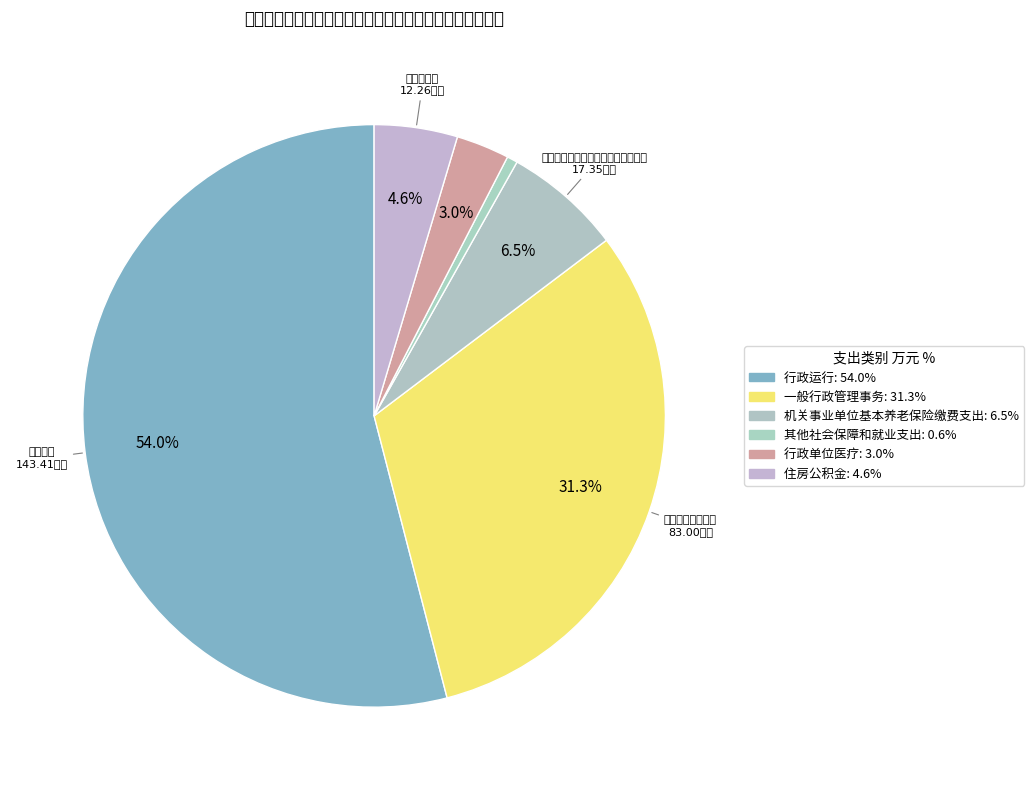

To the nearest percent, what is the combined percentage of 机关事业单位基本养老保险缴费支出 and 其他社会保障和就业支出?

7%